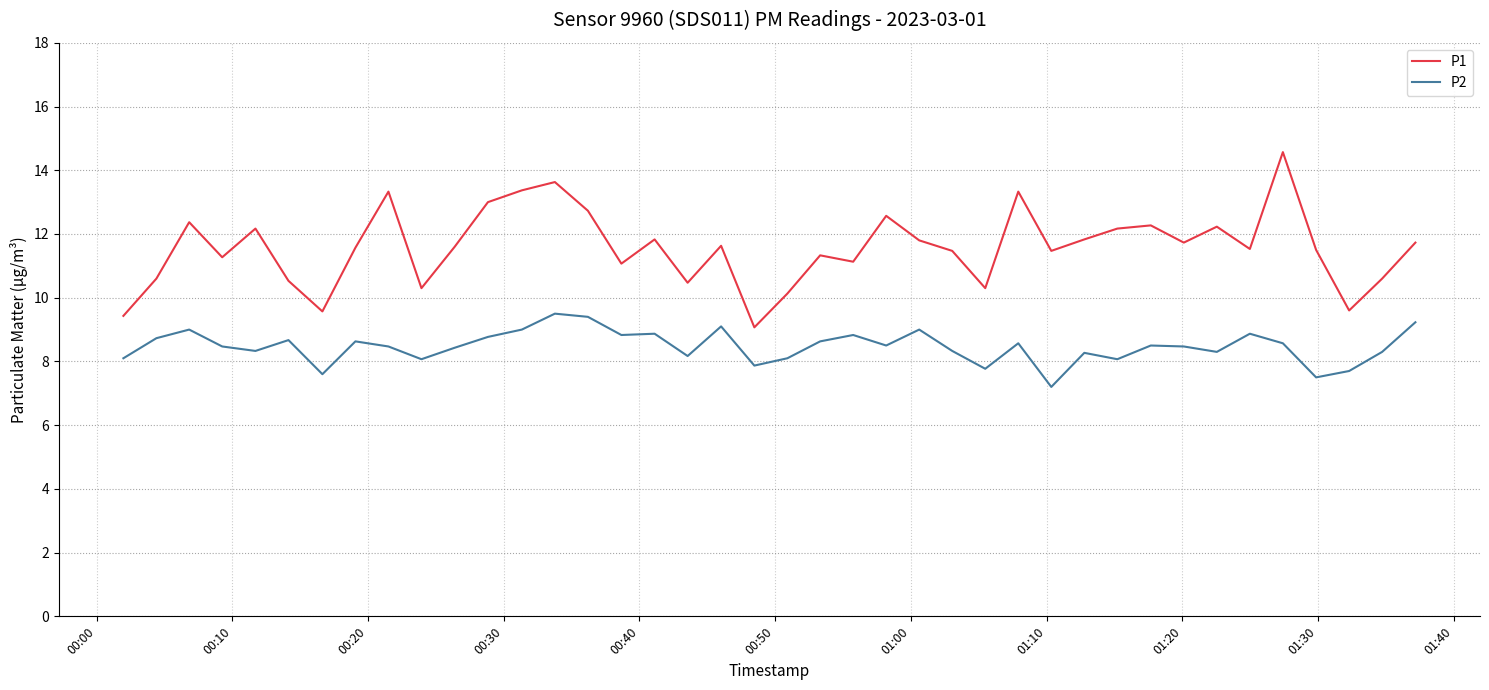

Which series has the widest spread of values?

P1